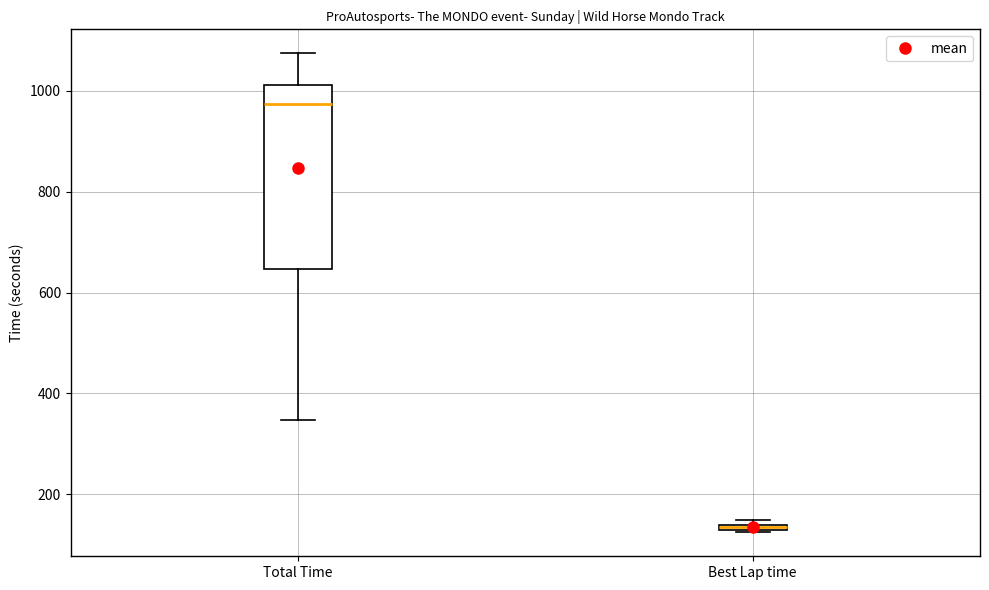

Which box has the highest median line?

Total Time